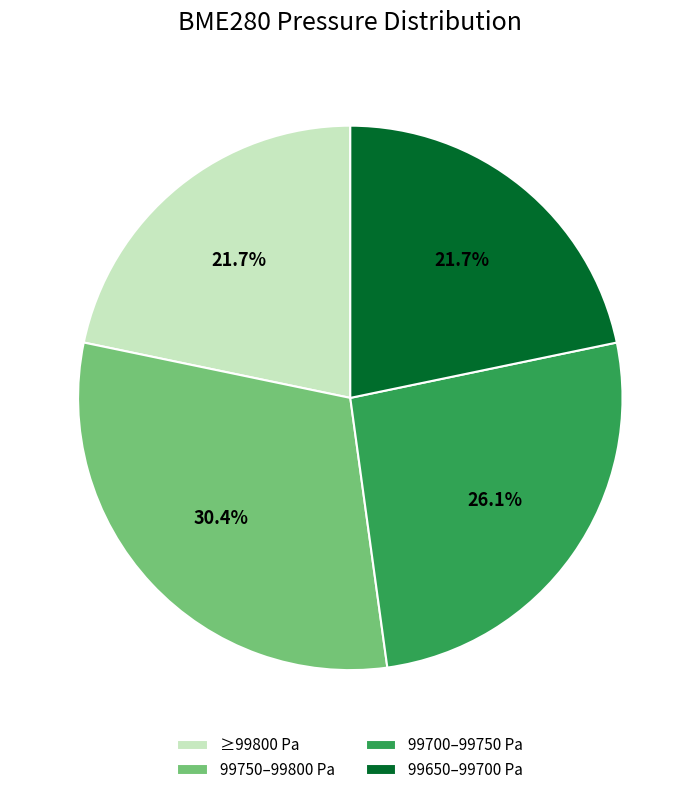

Do 99700–99750 Pa and 99650–99700 Pa together represent more than half of the pie?

No